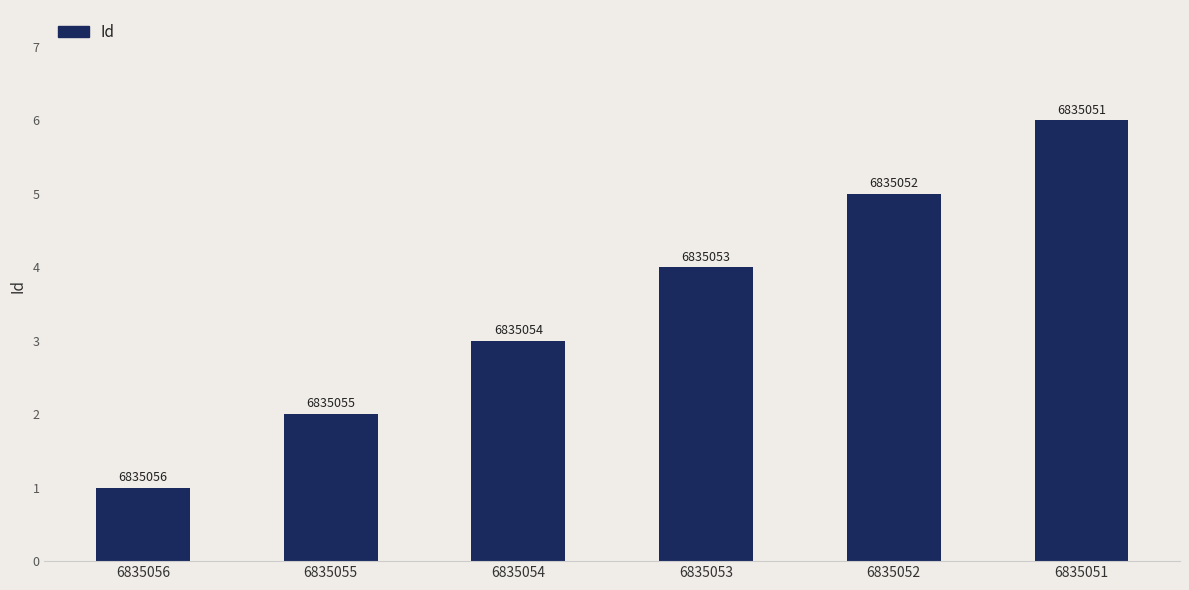

What is the minimum value shown in the chart?

1